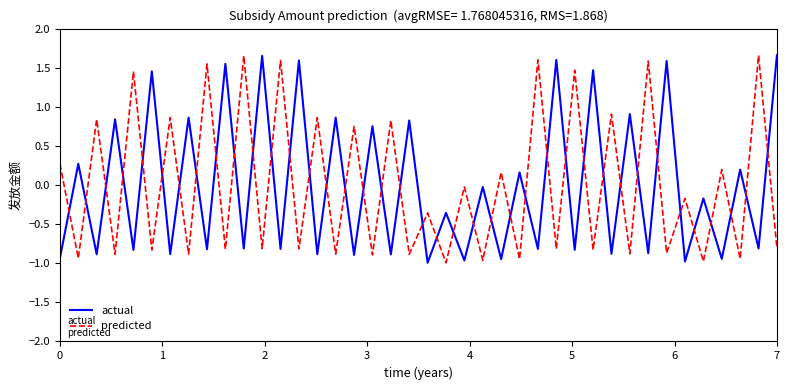

After their last crossing, which series has the higher values: predicted or actual?

actual